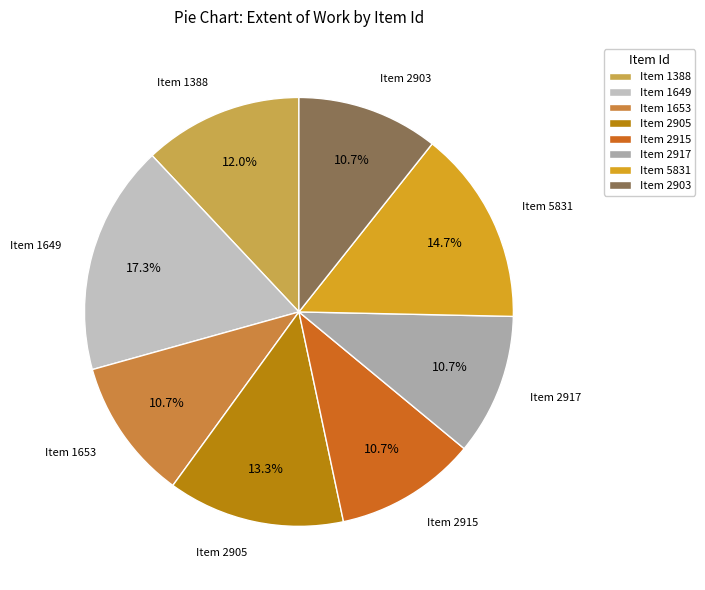

Approximately how many times larger is the value at Item 1653 compared to Item 5831?

0.7